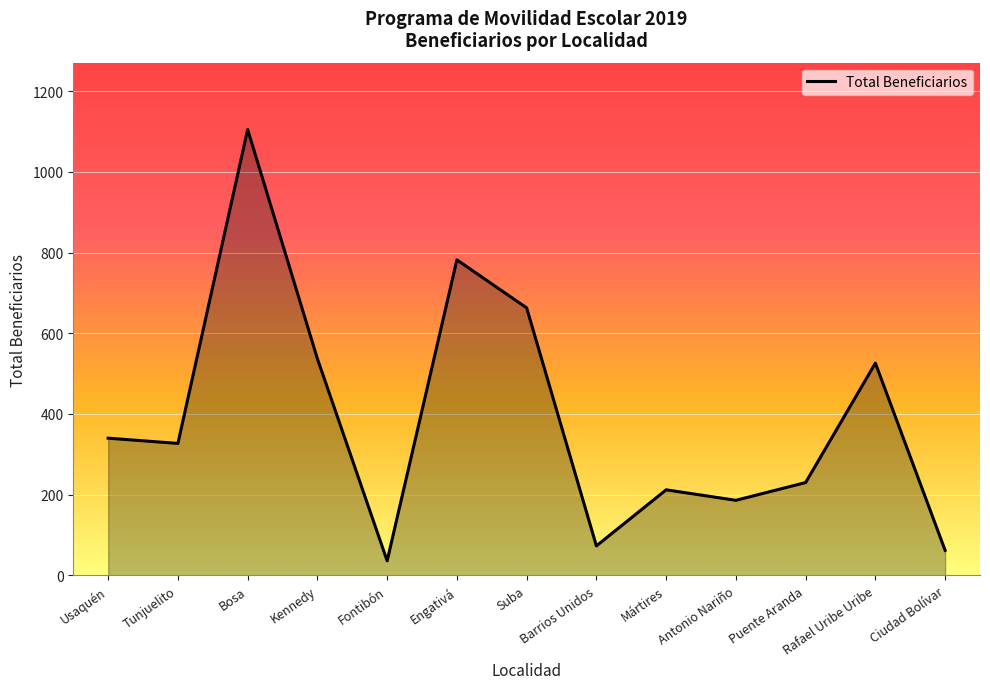

Where is the data nearest to the value 570?

Kennedy